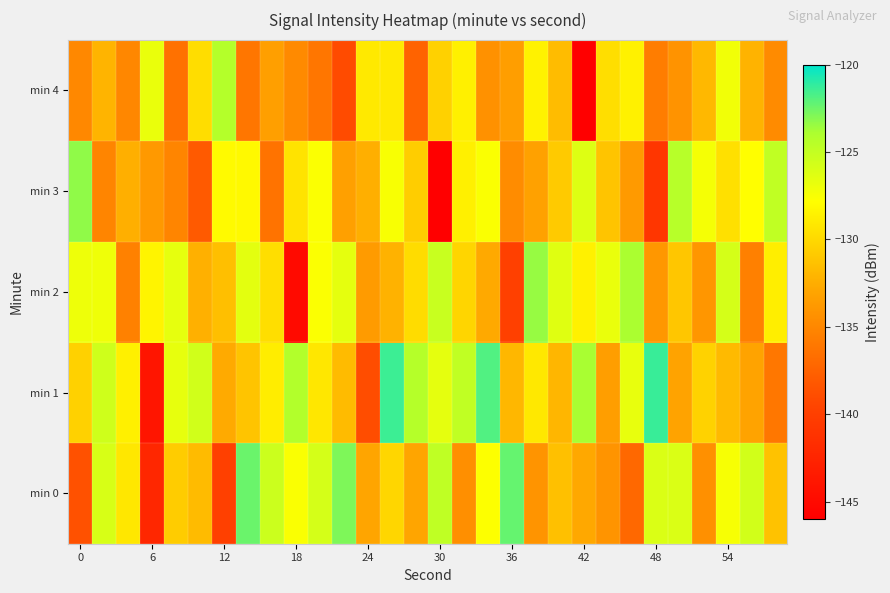

Reading left to right, extract all data points from this chart.

min 0: -138.6	-125.9	-129.2	-142.2	-130.7	-131.7	-139.9	-122.4	-125.3	-127.6	-125.8	-122.9	-132.9	-130.1	-133.0	-124.8	-134.5	-127.7	-122.3	-134.1	-131.4	-132.8	-134.1	-137.1	-126.1	-126.1	-134.4	-127.4	-125.6	-131.3
min 1: -130.4	-125.5	-128.7	-143.9	-126.7	-125.6	-132.7	-131.2	-128.8	-124.2	-129.2	-131.7	-138.9	-121.4	-124.3	-126.6	-124.8	-121.9	-131.9	-129.1	-132.0	-123.8	-133.5	-126.7	-121.3	-133.1	-130.4	-131.8	-133.1	-136.1
min 2: -127.1	-127.1	-135.4	-128.4	-126.6	-132.3	-131.4	-126.5	-129.7	-144.9	-127.7	-126.6	-133.7	-132.2	-129.8	-125.2	-130.2	-132.7	-139.9	-123.4	-126.3	-128.6	-126.8	-123.9	-133.9	-131.1	-134.0	-125.8	-135.5	-128.7
min 3: -123.3	-135.1	-132.4	-133.8	-135.1	-138.1	-128.1	-128.1	-136.4	-129.4	-127.6	-133.3	-132.4	-127.5	-130.7	-145.9	-128.7	-127.6	-134.7	-133.2	-130.8	-126.2	-131.2	-133.7	-140.9	-124.4	-127.3	-129.6	-127.8	-124.9
min 4: -134.9	-132.1	-135.0	-126.8	-136.5	-129.7	-124.3	-136.1	-133.4	-134.8	-136.1	-139.1	-129.1	-129.1	-137.4	-130.4	-128.6	-134.3	-133.4	-128.5	-131.7	-146.9	-129.7	-128.6	-135.7	-134.2	-131.8	-127.2	-132.2	-134.7